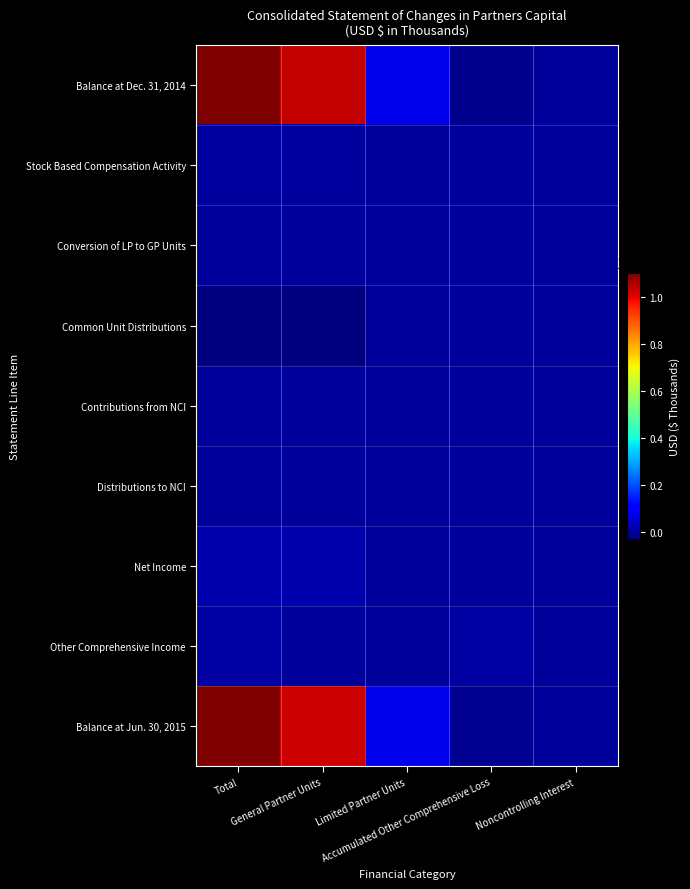

Reading left to right, list all the values displayed in this chart.

Balance at Dec. 31, 2014: Total=1101590	General Partner Units=1034129	Limited Partner Units=80757	Accumulated Other Comprehensive Loss=-14376	Noncontrolling Interest=1080
Stock Based Compensation Activity: Total=1967	General Partner Units=1967	Limited Partner Units=0	Accumulated Other Comprehensive Loss=0	Noncontrolling Interest=0
Conversion of LP to GP Units: Total=0	General Partner Units=100	Limited Partner Units=-100	Accumulated Other Comprehensive Loss=0	Noncontrolling Interest=0
Common Unit Distributions: Total=-29481	General Partner Units=-28368	Limited Partner Units=-1113	Accumulated Other Comprehensive Loss=0	Noncontrolling Interest=0
Contributions from NCI: Total=10	General Partner Units=0	Limited Partner Units=0	Accumulated Other Comprehensive Loss=0	Noncontrolling Interest=10
Distributions to NCI: Total=-36	General Partner Units=0	Limited Partner Units=0	Accumulated Other Comprehensive Loss=0	Noncontrolling Interest=-36
Net Income: Total=17149	General Partner Units=16452	Limited Partner Units=649	Accumulated Other Comprehensive Loss=0	Noncontrolling Interest=48
Other Comprehensive Income: Total=6438	General Partner Units=0	Limited Partner Units=0	Accumulated Other Comprehensive Loss=6438	Noncontrolling Interest=0
Balance at Jun. 30, 2015: Total=1097637	General Partner Units=1024280	Limited Partner Units=80193	Accumulated Other Comprehensive Loss=-7938	Noncontrolling Interest=1102